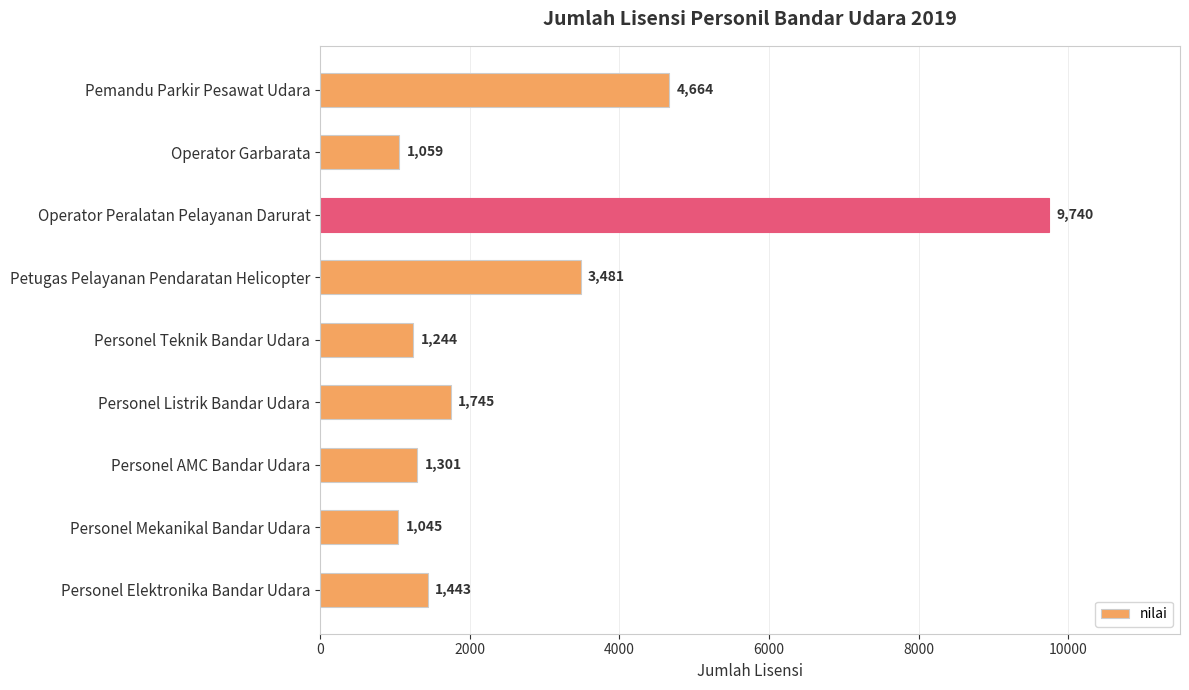

How many data points does each series have?

9